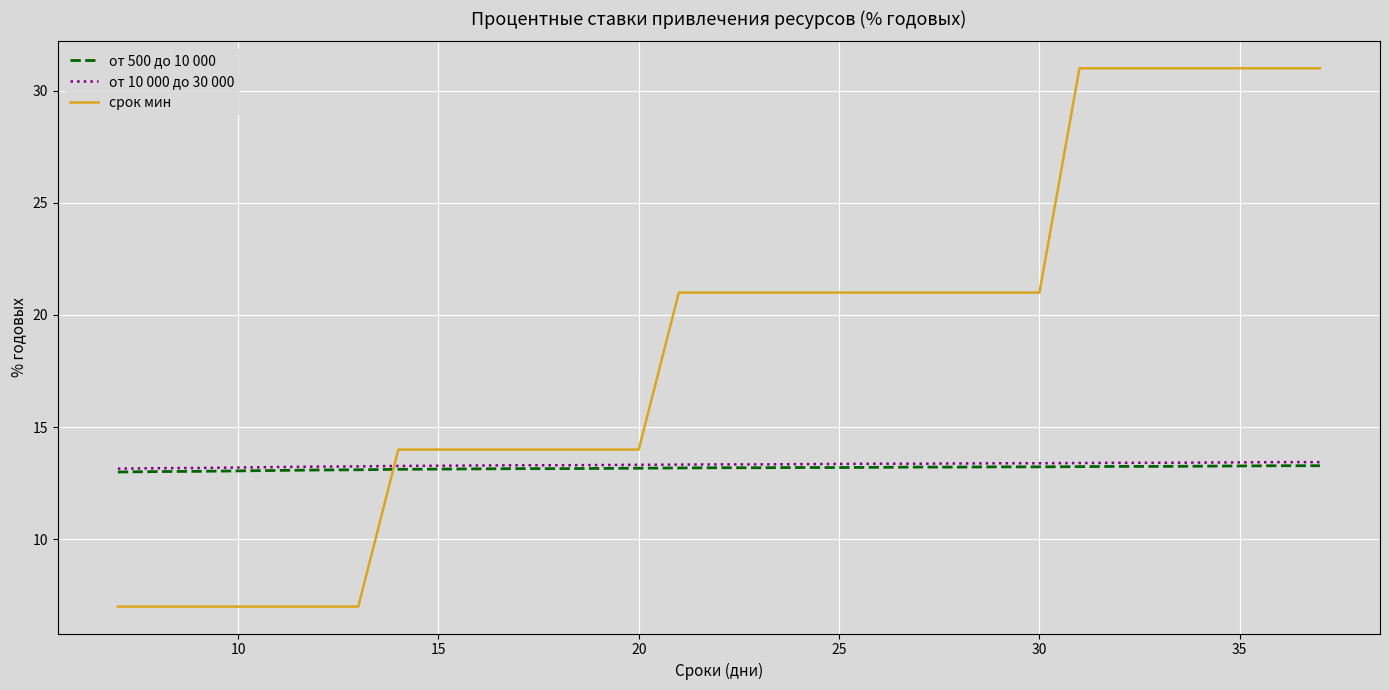

Count the number of data series in this chart.

3